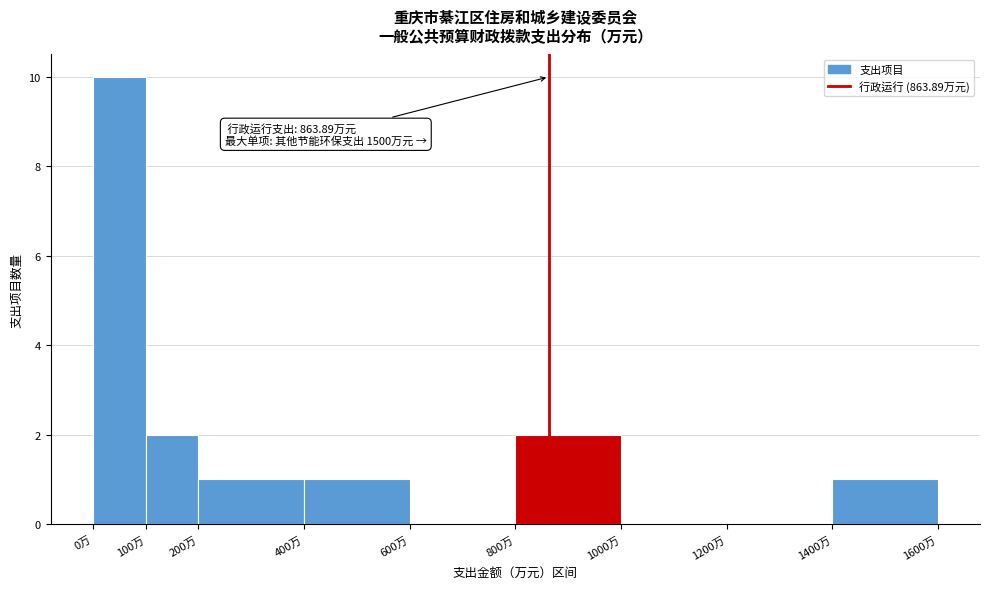

Over which range of the x-axis is the bar tallest?

0 to 100